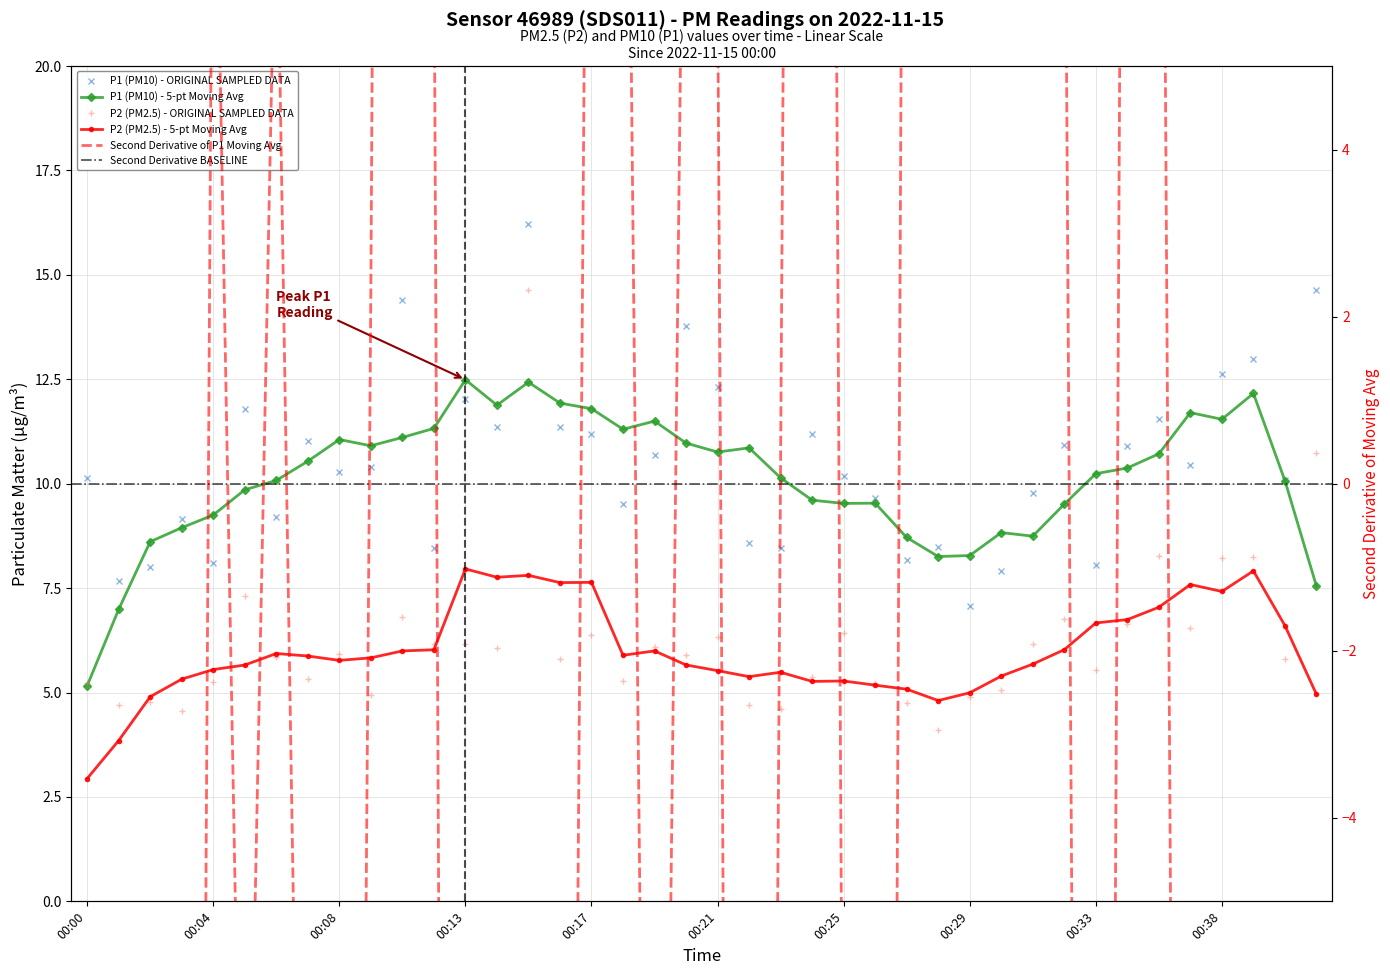

Is the value of P2 at 00:17 greater than the value of P1 at 00:13?

No